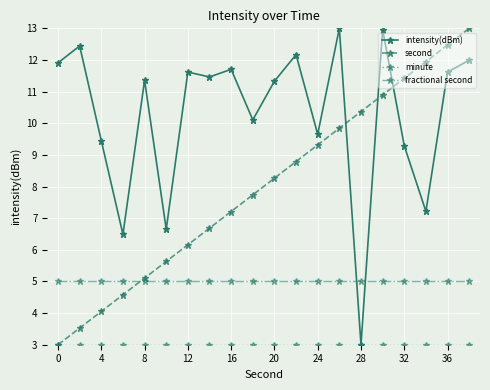

True or false: fractional second and intensity(dBm) intersect in this chart.

True